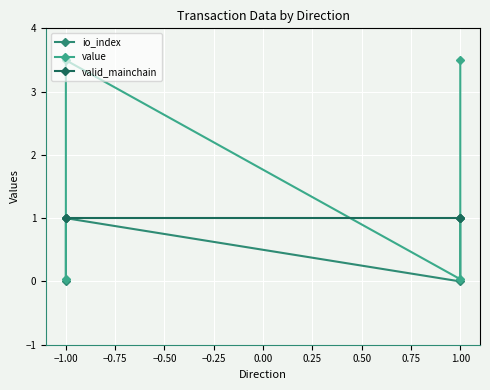

Which series has the largest total across all categories?

value